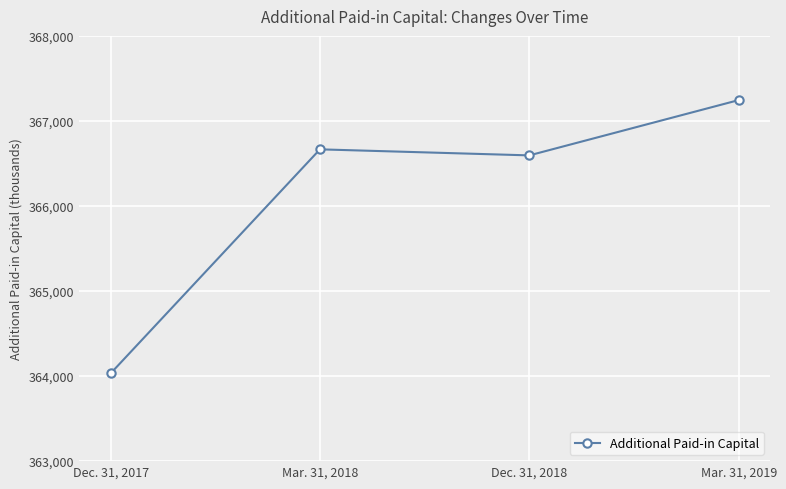

Approximately how many times larger is the value at Dec. 31, 2017 compared to Mar. 31, 2019?

1.0